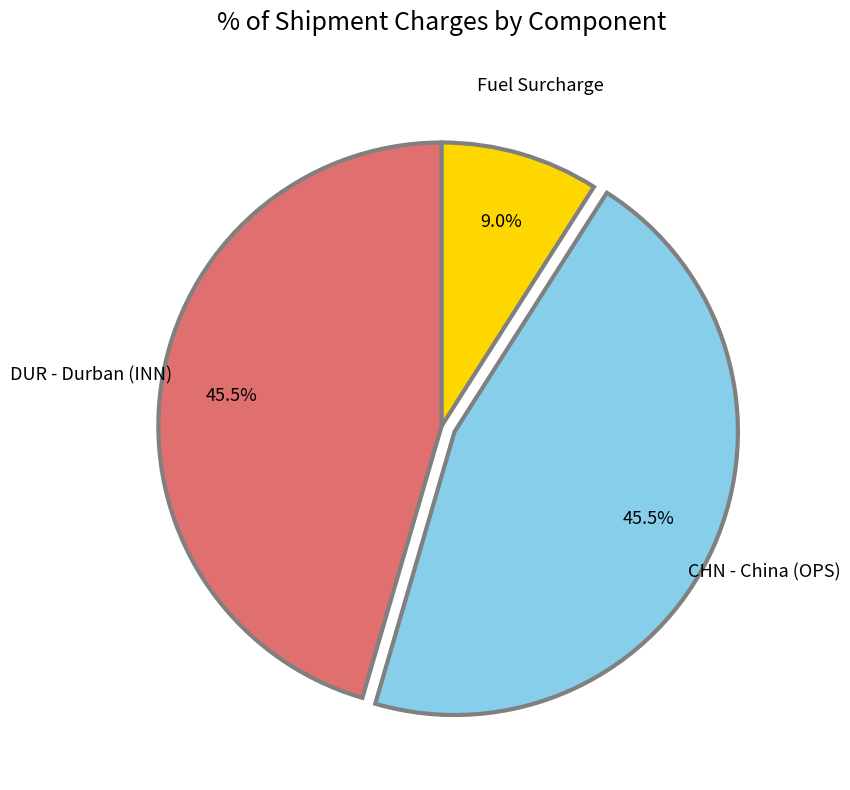

Does any single category account for the majority?

No